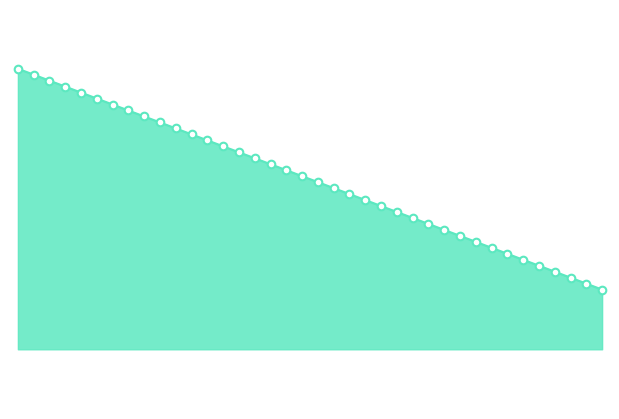

Is this an area chart (filled region under the line)?

Yes